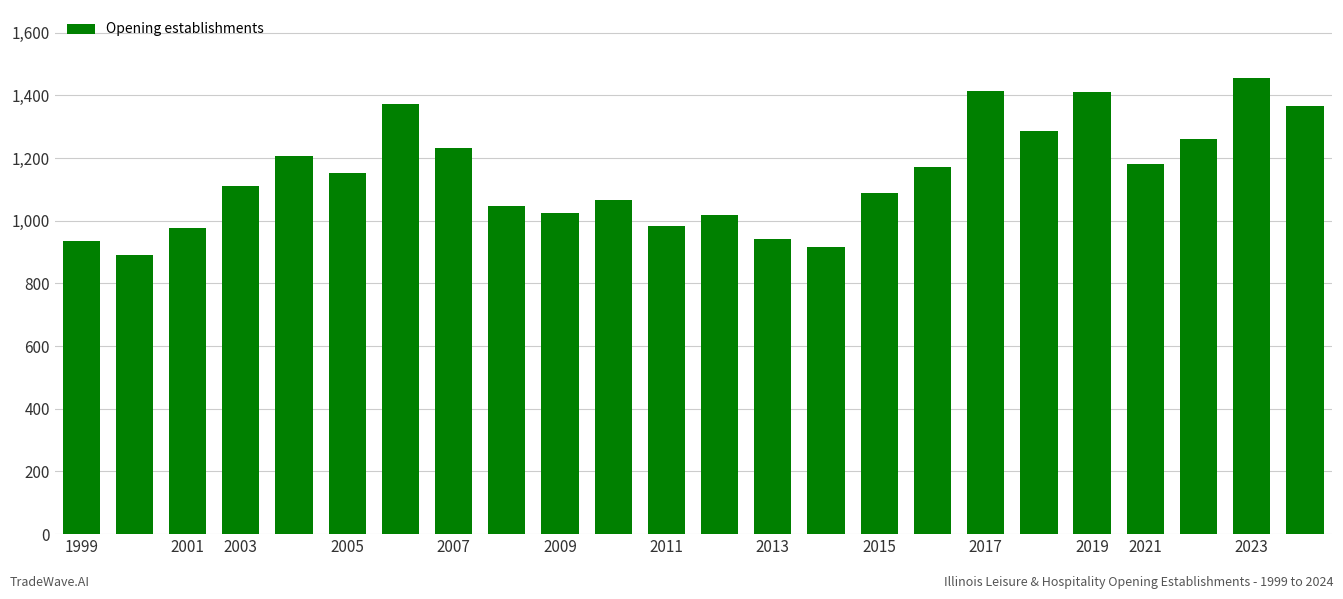

What is the value of the 16th bar from the left?

1087